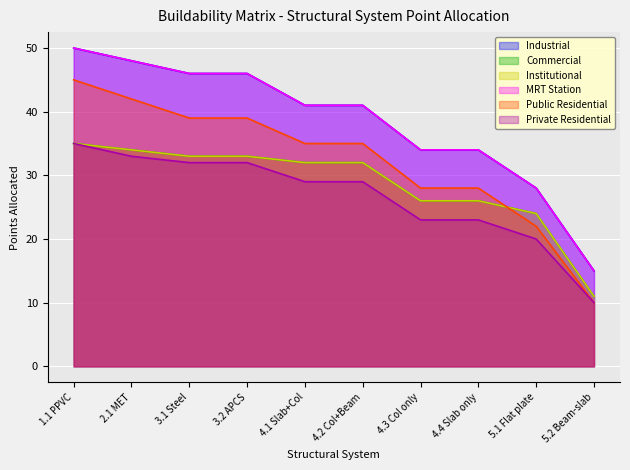

What is the minimum value shown in the chart?

10